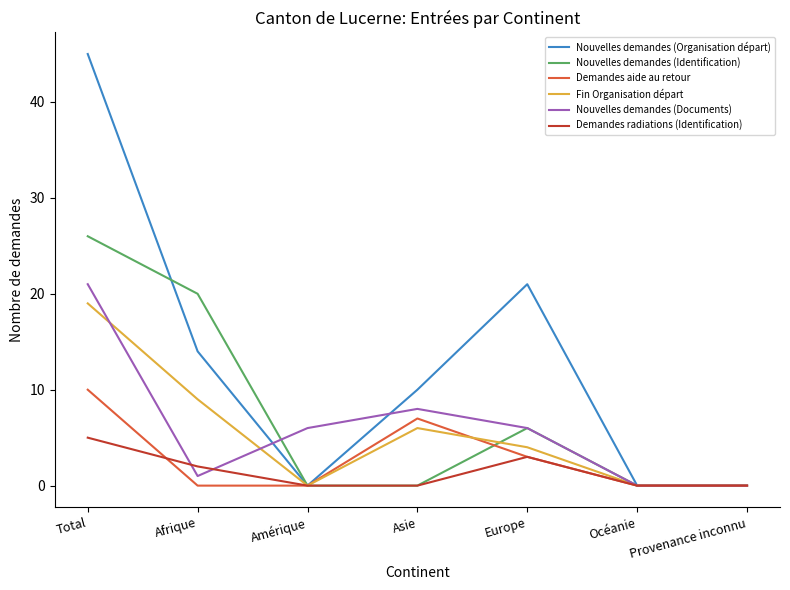

What is the difference between the maximum and minimum values in the Demandes radiations (Identification) series?

5